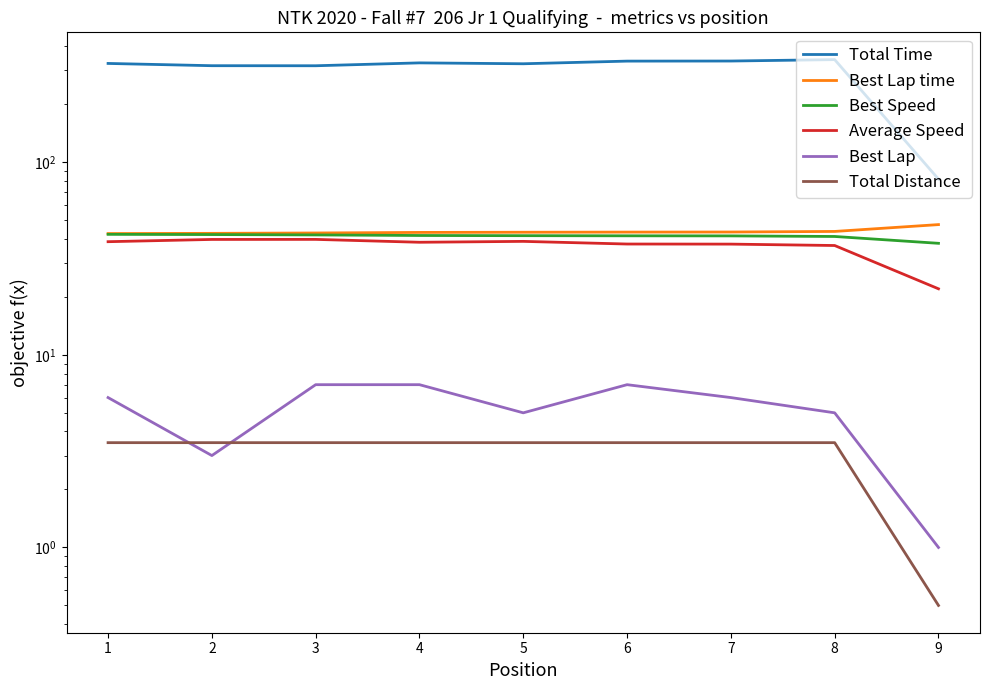

Is this an area chart (filled region under the line)?

No